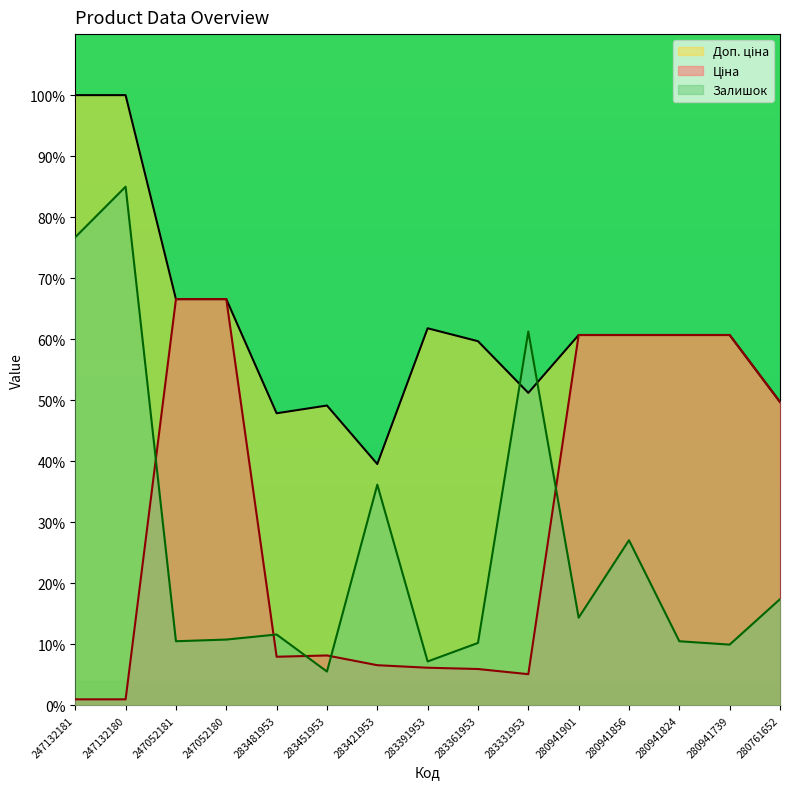

True or false: Доп. ціна has a value of 39.1 at 280941856.

False